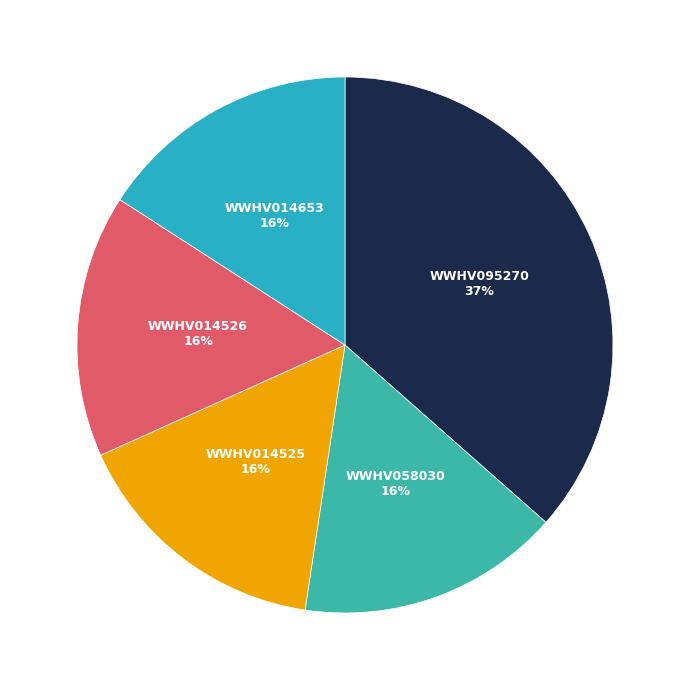

Is WWHV014653 the majority of the pie?

No